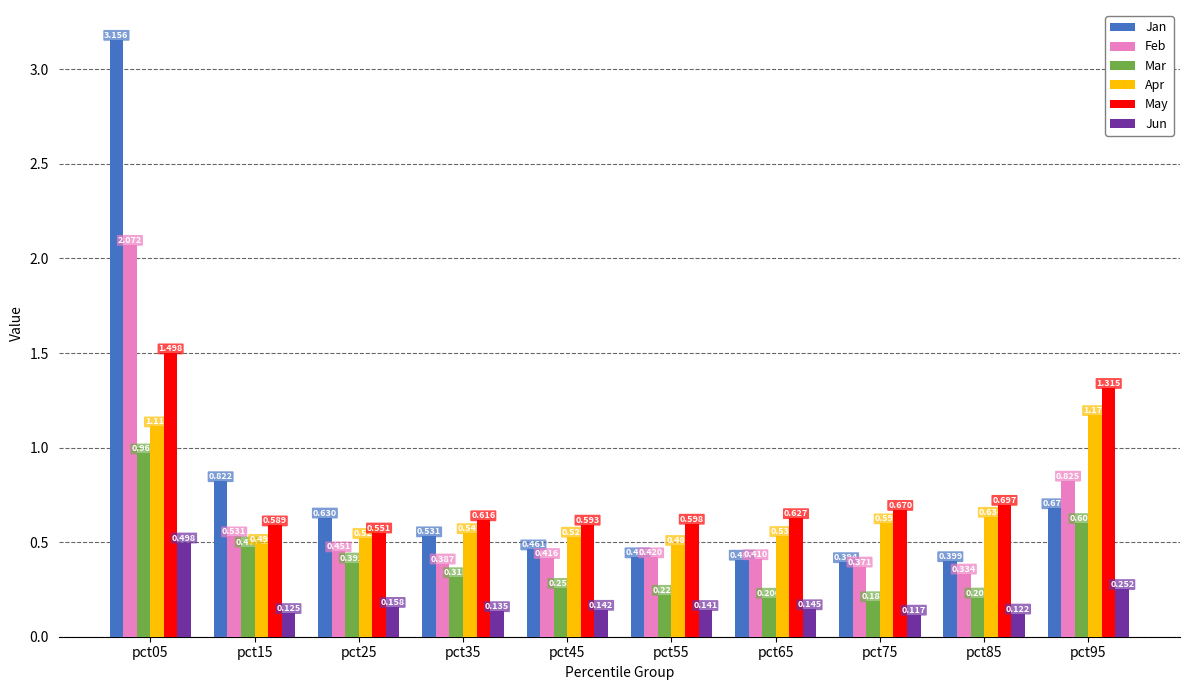

How many groups of bars are there?

10